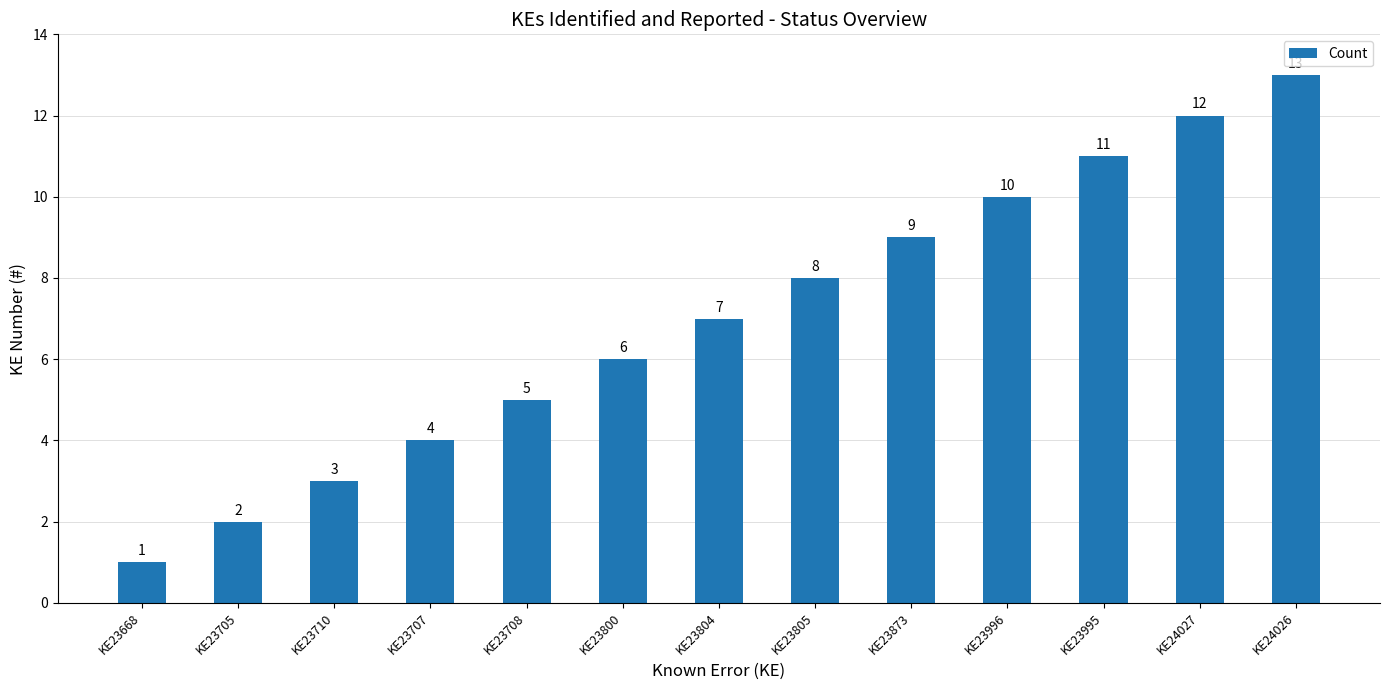

Reading left to right, list all the values displayed in this chart.

KE23668=1	KE23705=2	KE23710=3	KE23707=4	KE23708=5	KE23800=6	KE23804=7	KE23805=8	KE23873=9	KE23996=10	KE23995=11	KE24027=12	KE24026=13